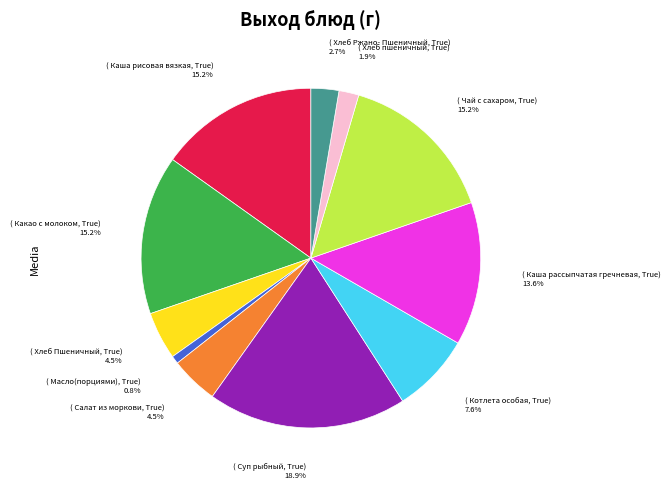

What is the smallest slice in the pie chart?

( Масло(порциями), True) 0.8%